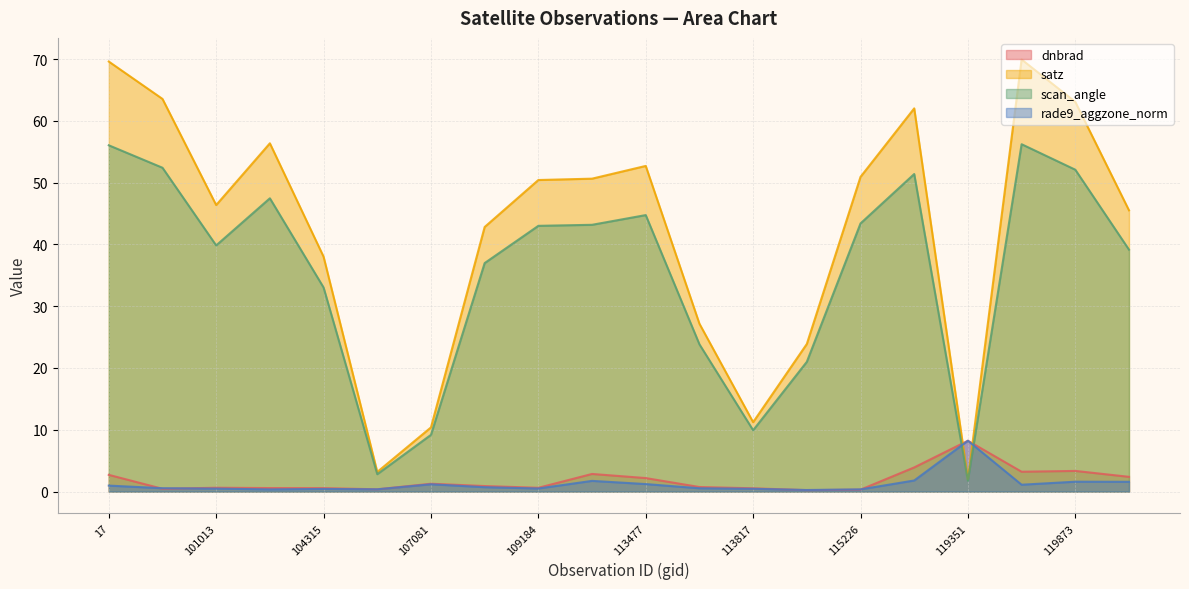

What is the minimum value for satz?

2.0